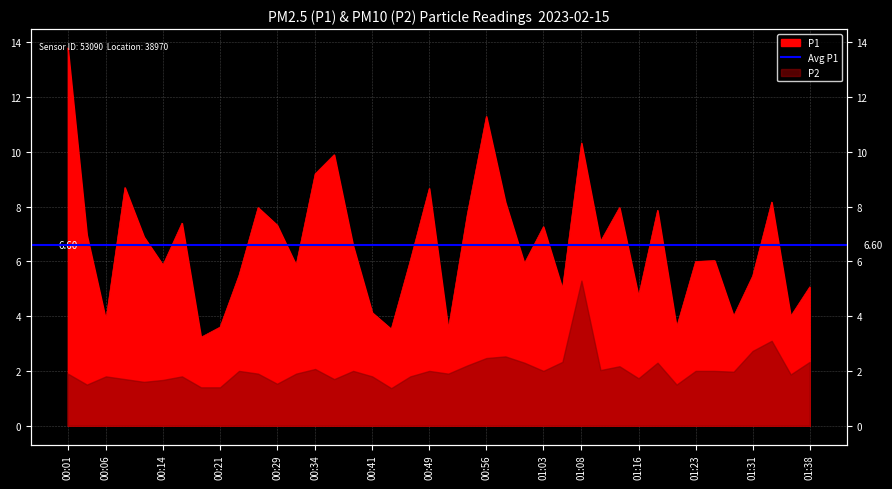

Read the value at 01:08.

10.3